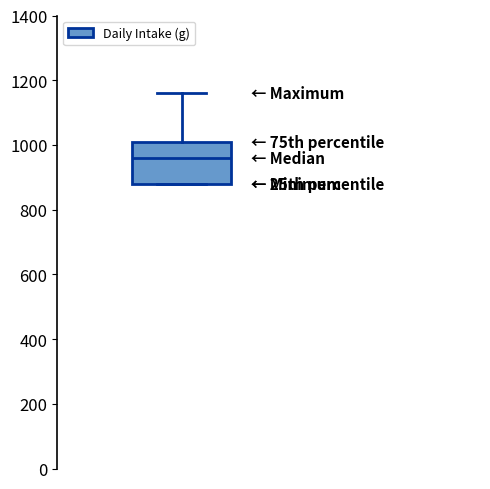

Where does the median line of the box sit on the y-axis? The values are not printed on the chart, so give them approximately, as read against the axis.

960